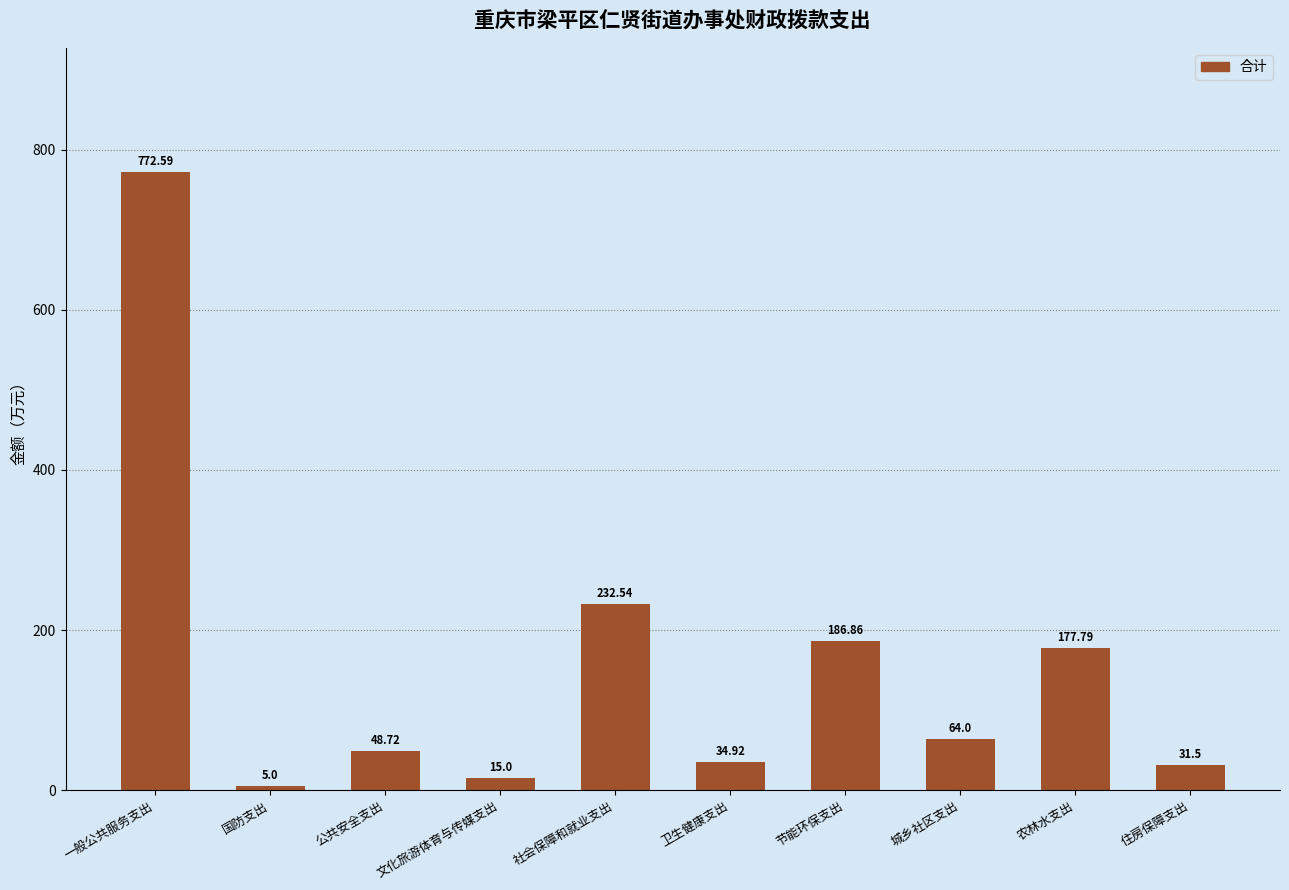

What is the average value?

156.9